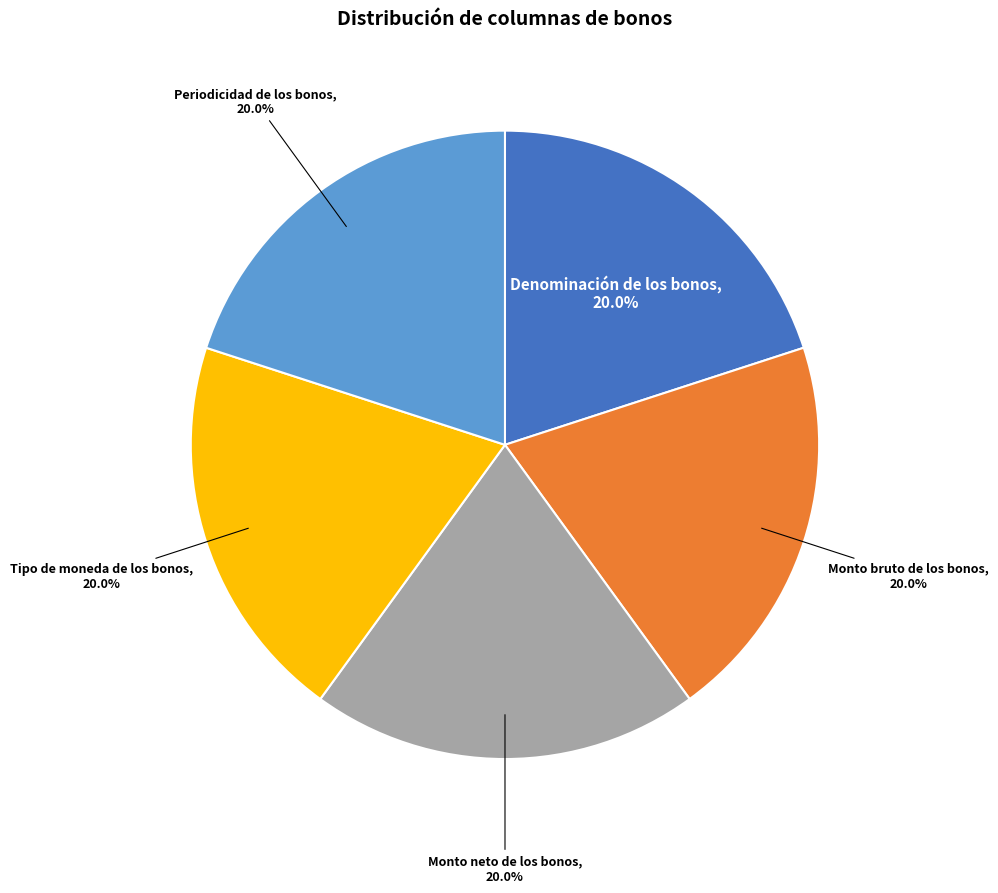

Is there a majority slice in this chart?

No